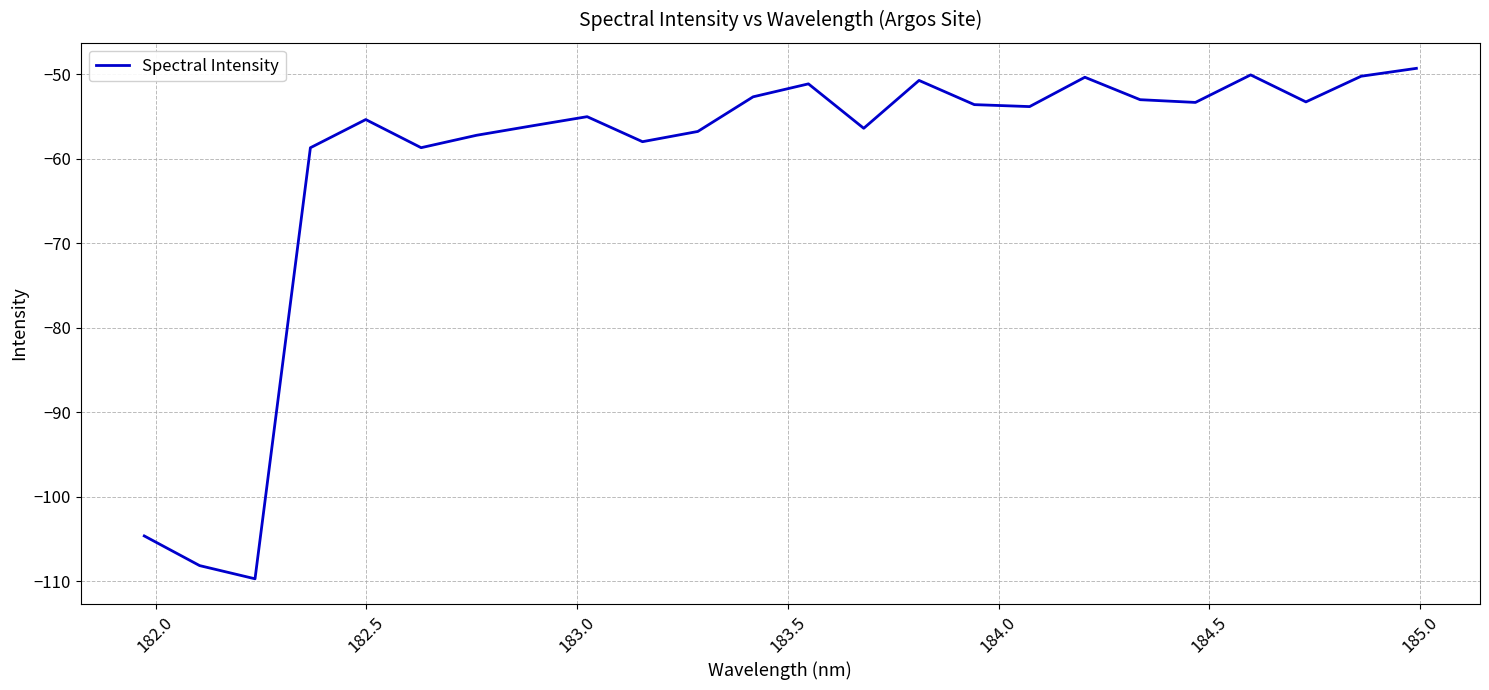

What is the greatest value displayed?

-49.3